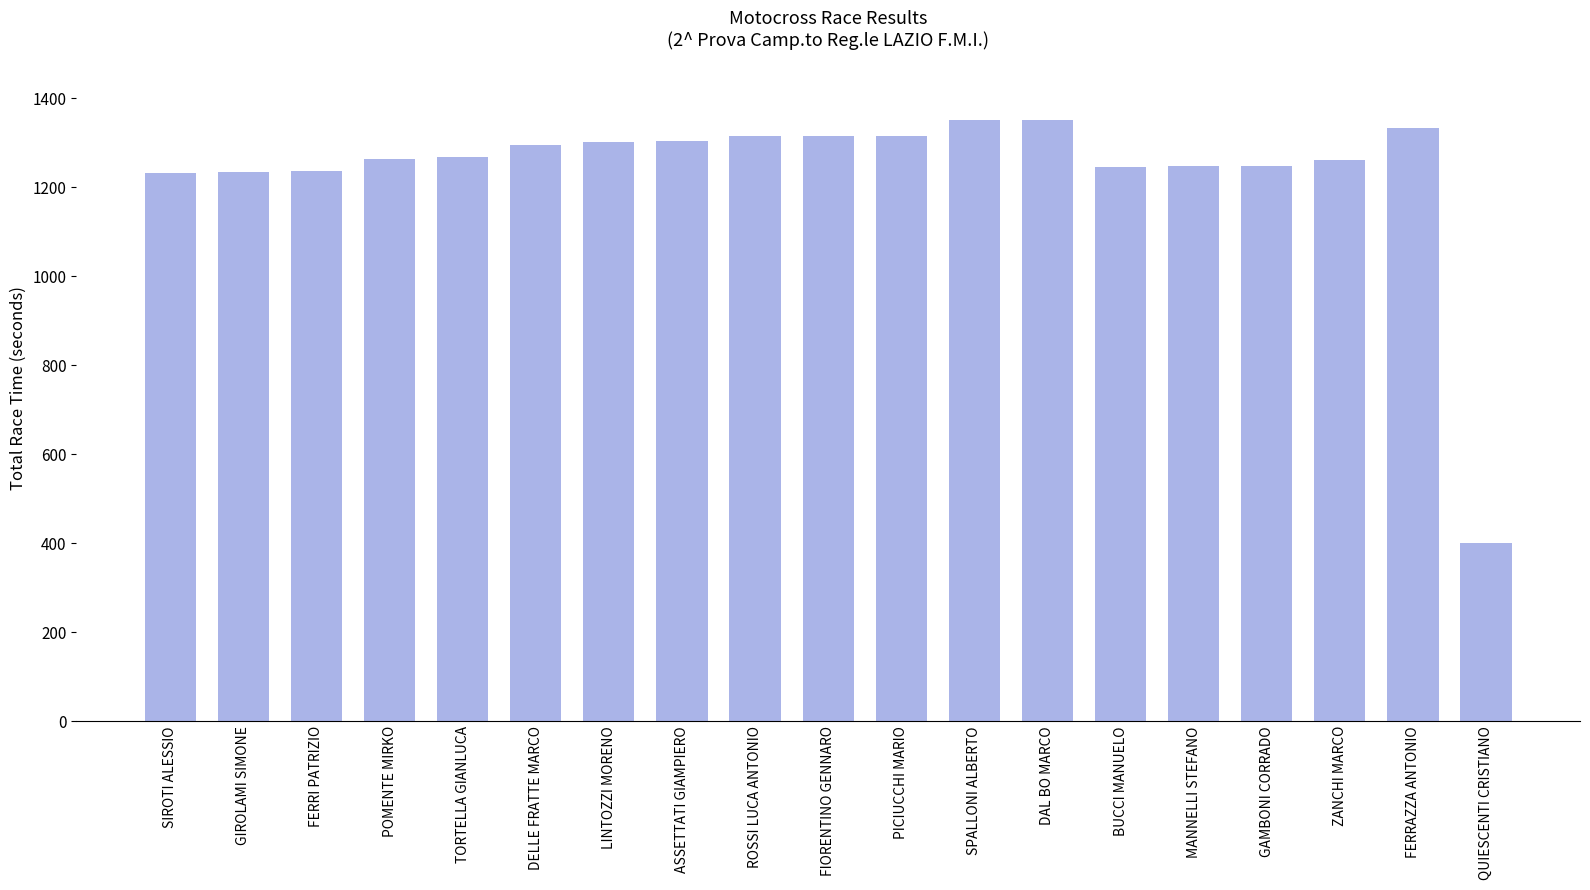

What position from the left is GAMBONI CORRADO?

16